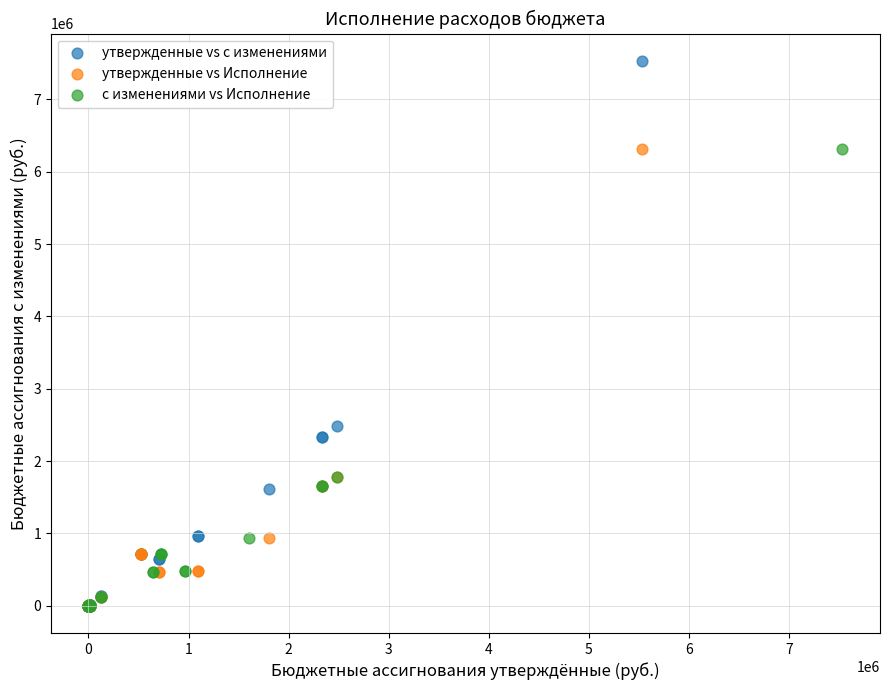

Which series has the widest spread of Y values?

утвержденные vs с изменениями